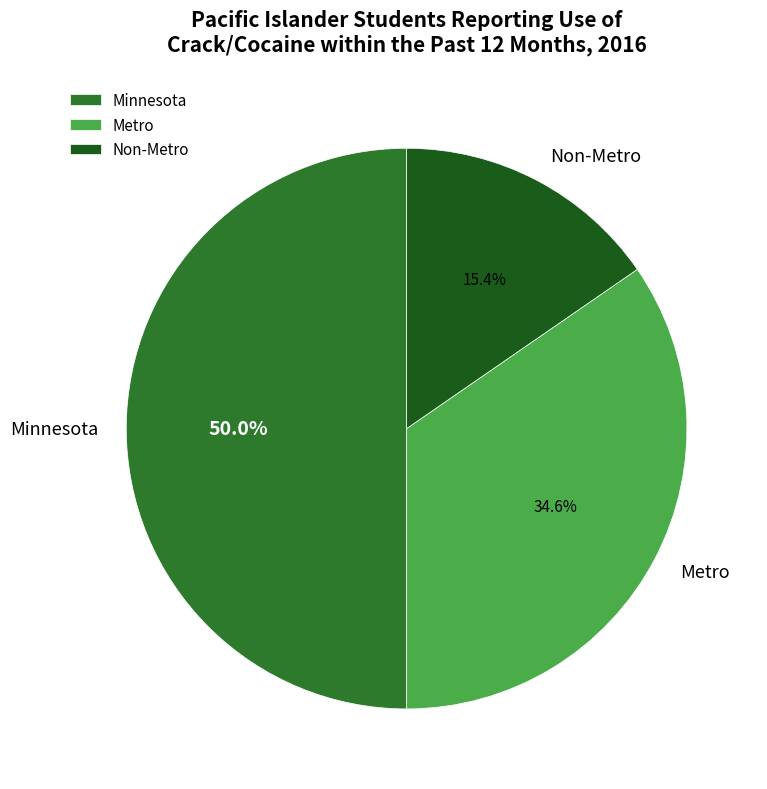

Which category has the smallest portion of the pie?

Non-Metro